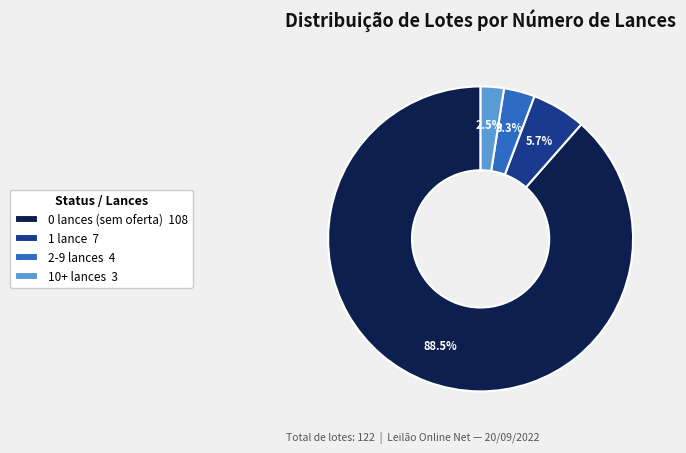

How many slices are in this pie chart?

4